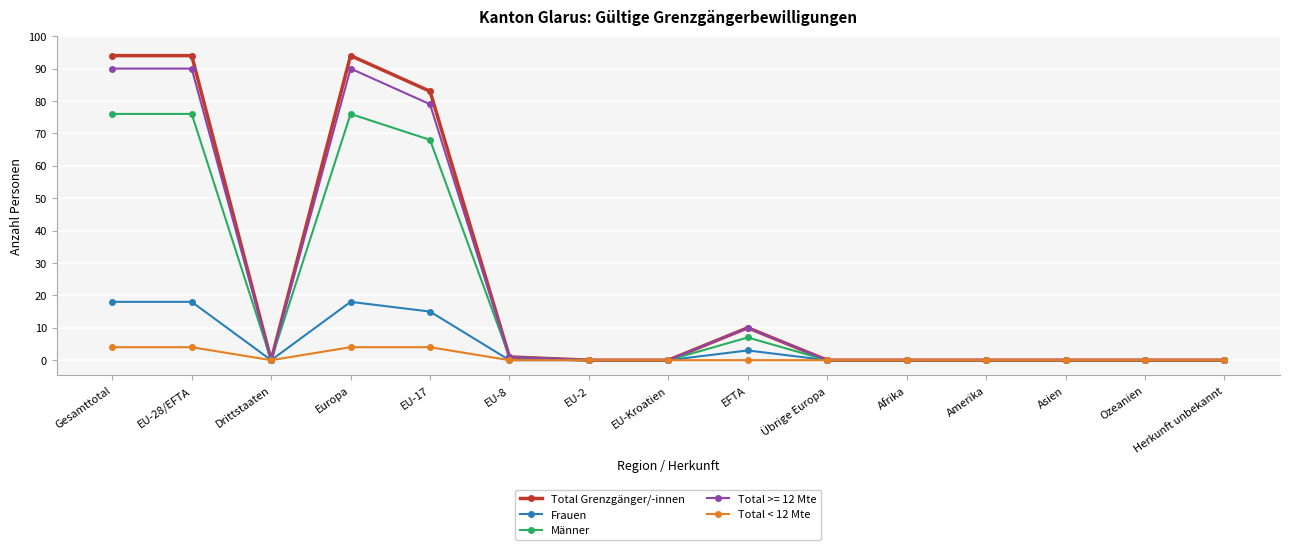

Is the value of Männer at EU-8 greater than the value of Total Grenzgänger/-innen at Amerika?

Yes